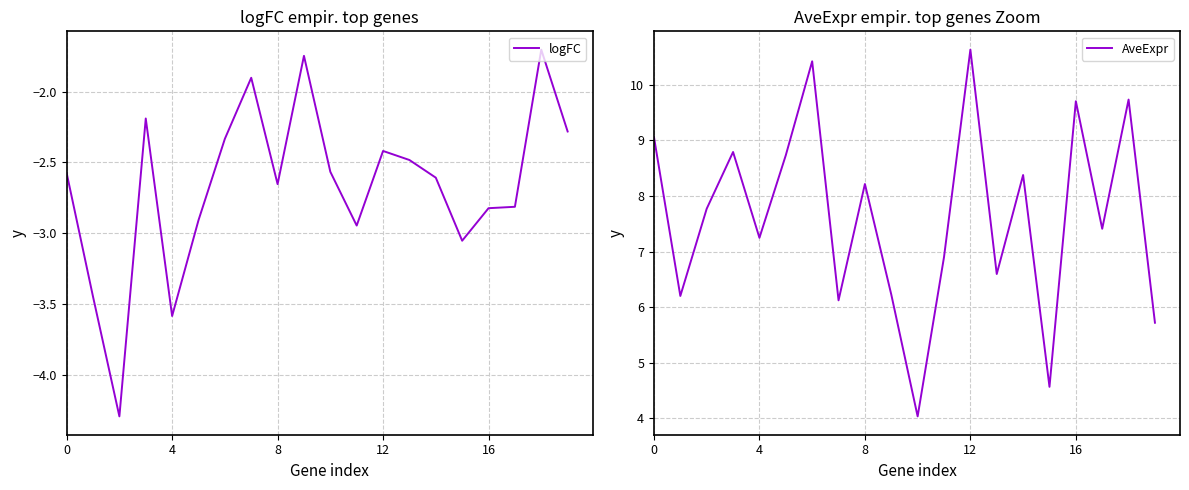

How many data points in logFC are less than -2?

17